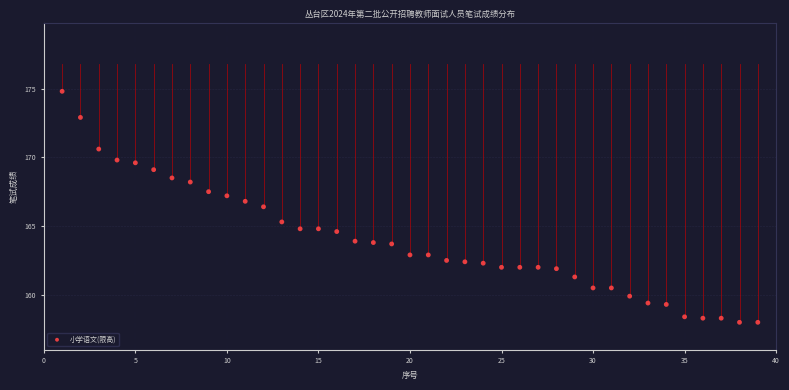

What is the range of X values (max minus min)?

38.0